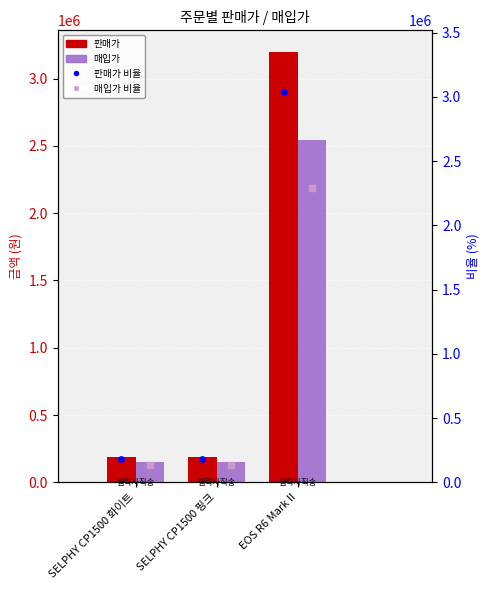

What is the total value across all series at SELPHY CP1500 화이트?

339169